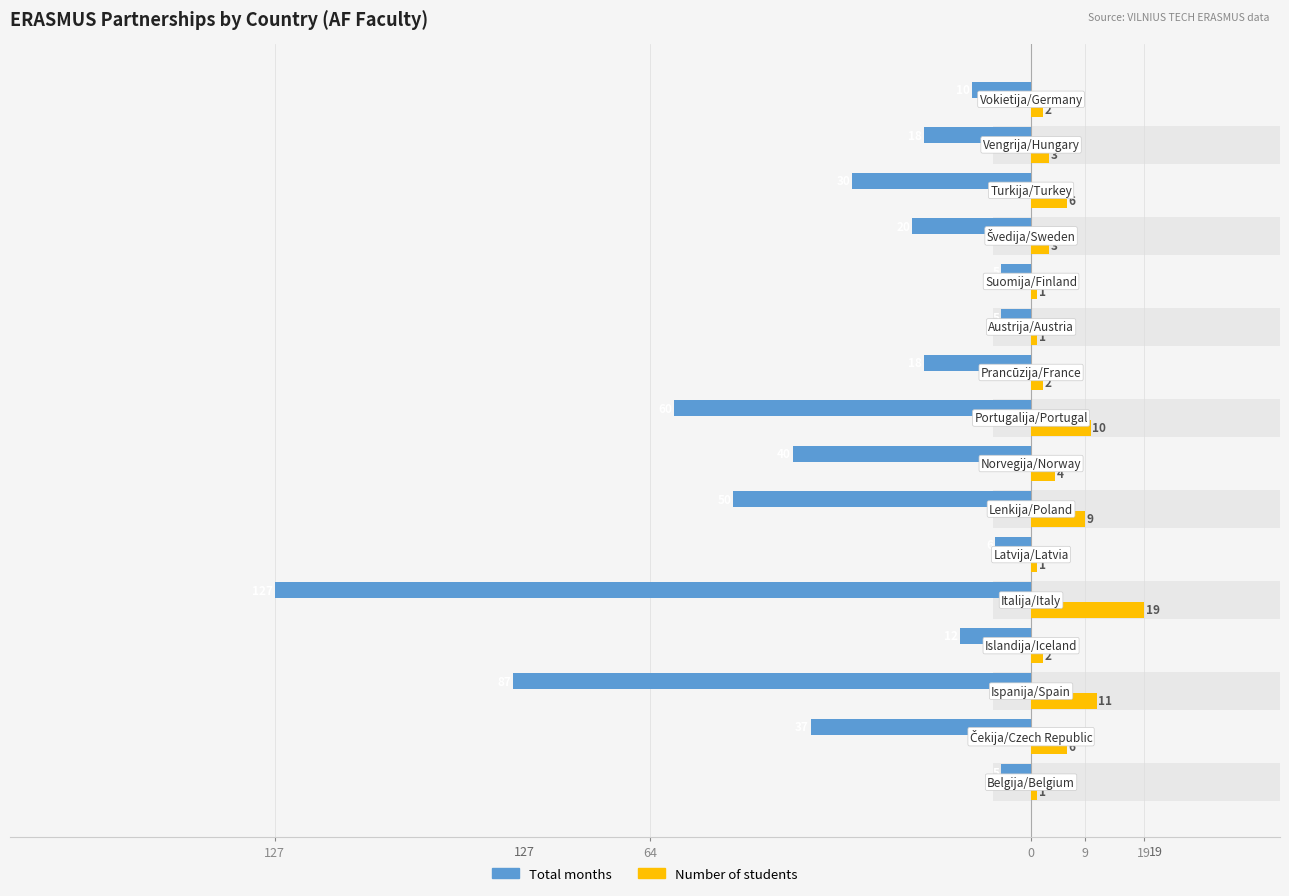

What is the sum of all Number of students values?

81